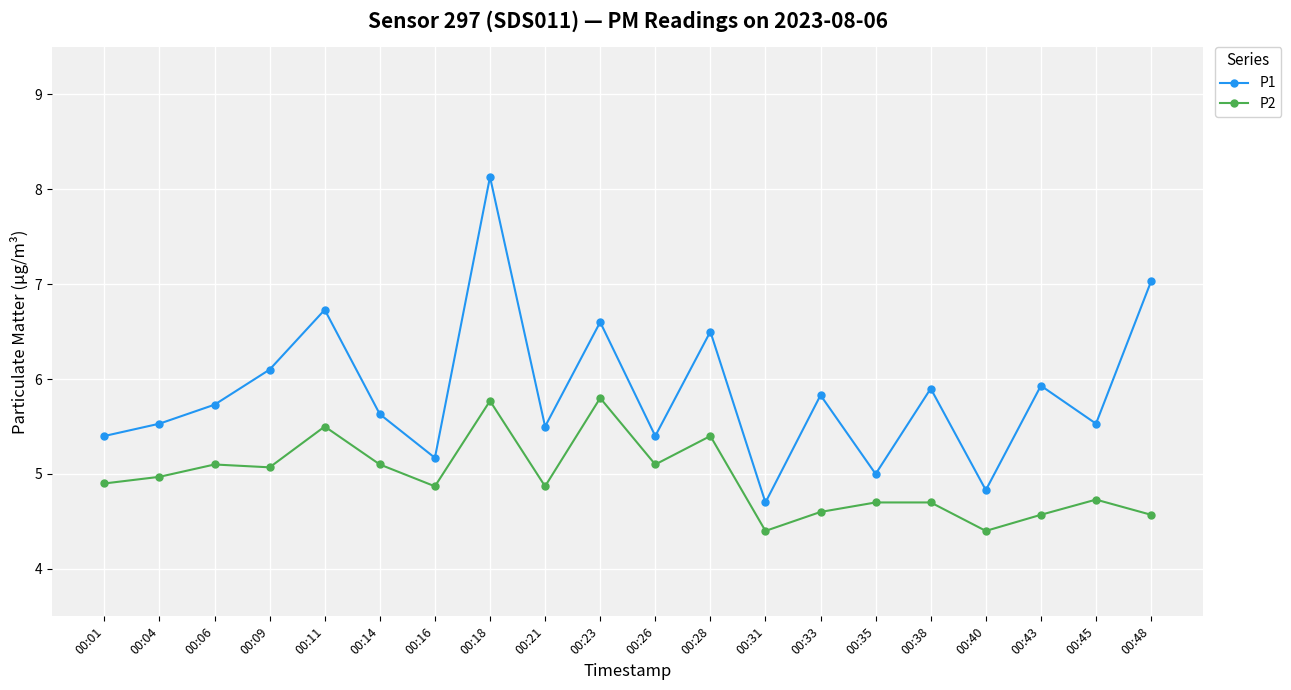

Between 00:11 and 00:21, which series saw the biggest shift?

P1